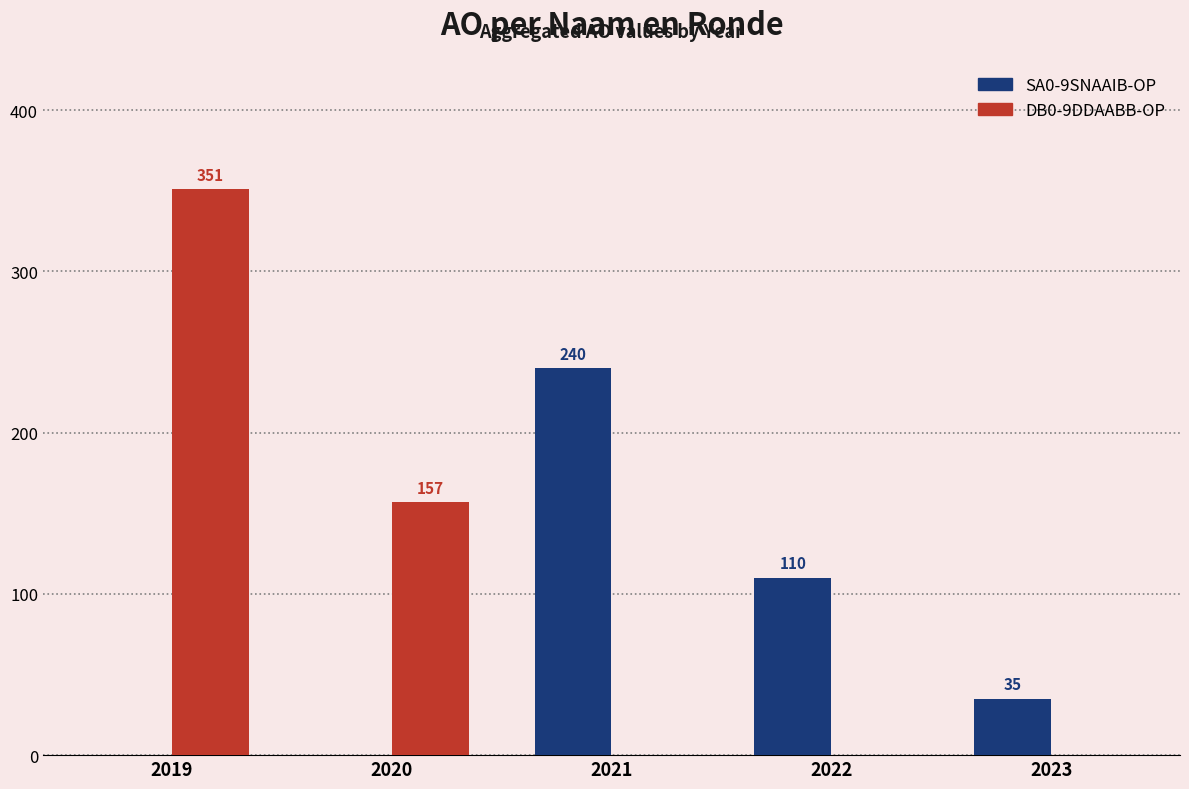

Is the value of DB0-9DDAABB-OP at 2022 greater than the value of SA0-9SNAAIB-OP at 2022?

No